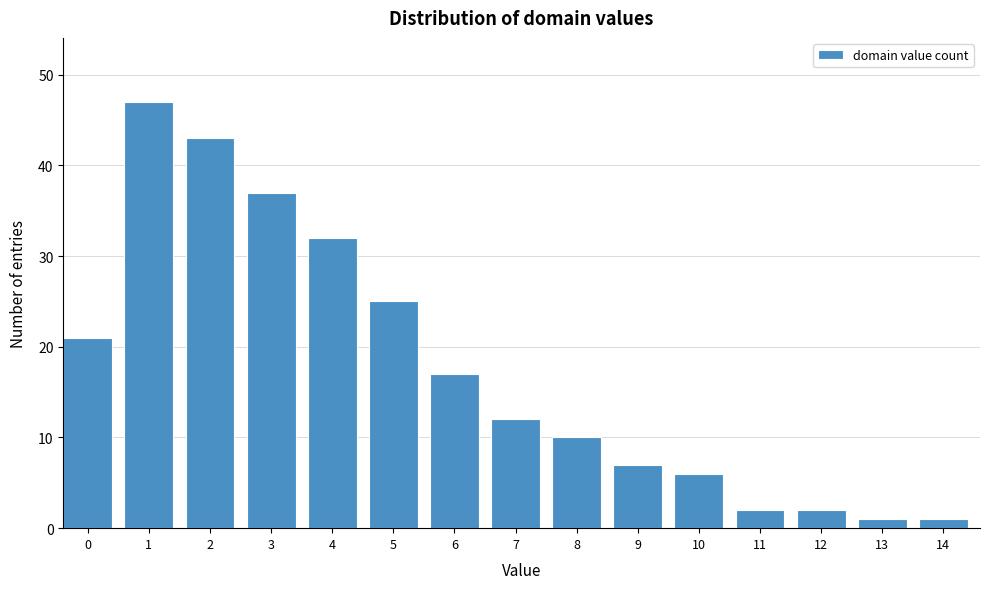

Reading left to right, extract all data points from this chart.

0=21	1=47	2=43	3=37	4=32	5=25	6=17	7=12	8=10	9=7	10=6	11=2	12=2	13=1	14=1